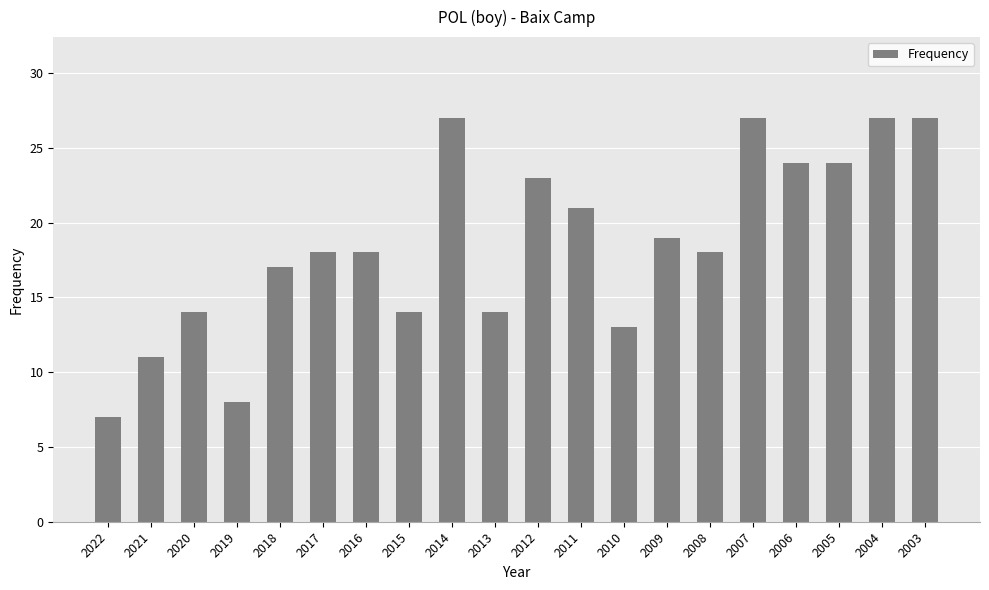

What is the value of the 14th bar from the left?

19